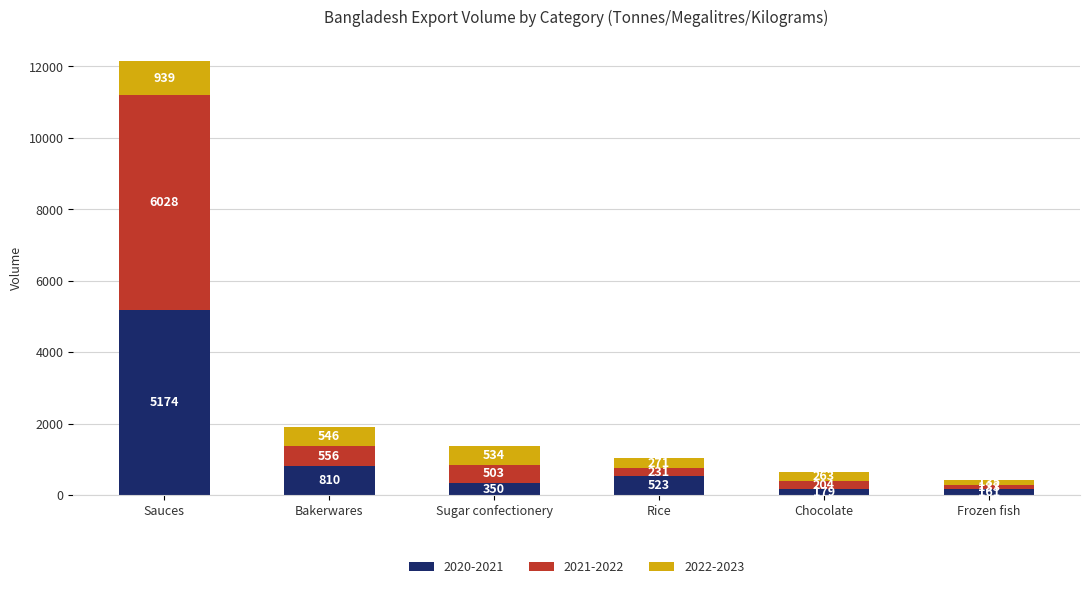

What is the minimum value for 2020-2021?

160.9